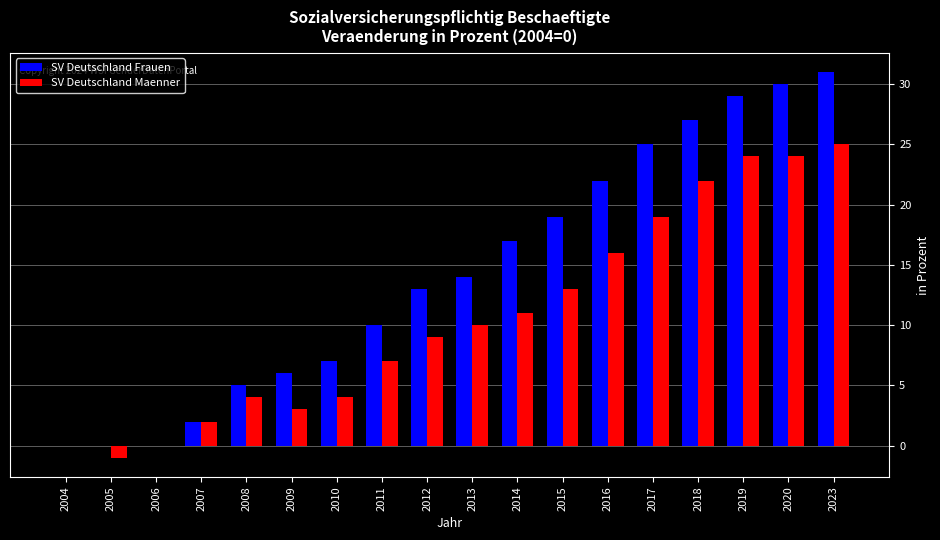

Reading left to right, what are all the values shown in this chart?

SV Deutschland Frauen: 0	0	0	2	5	6	7	10	13	14	17	19	22	25	27	29	30	31
SV Deutschland Maenner: 0	-1	0	2	4	3	4	7	9	10	11	13	16	19	22	24	24	25